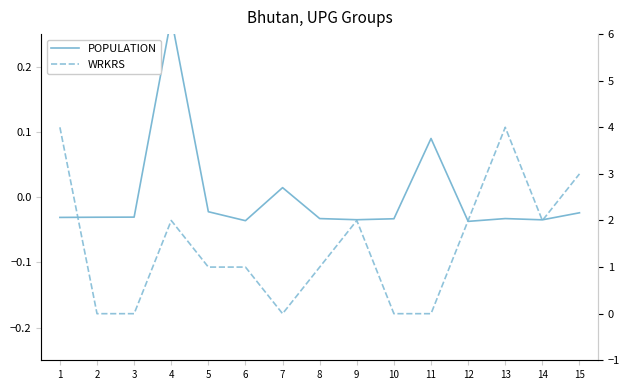

Is it true that POPULATION equals -0.0 at 5?

True